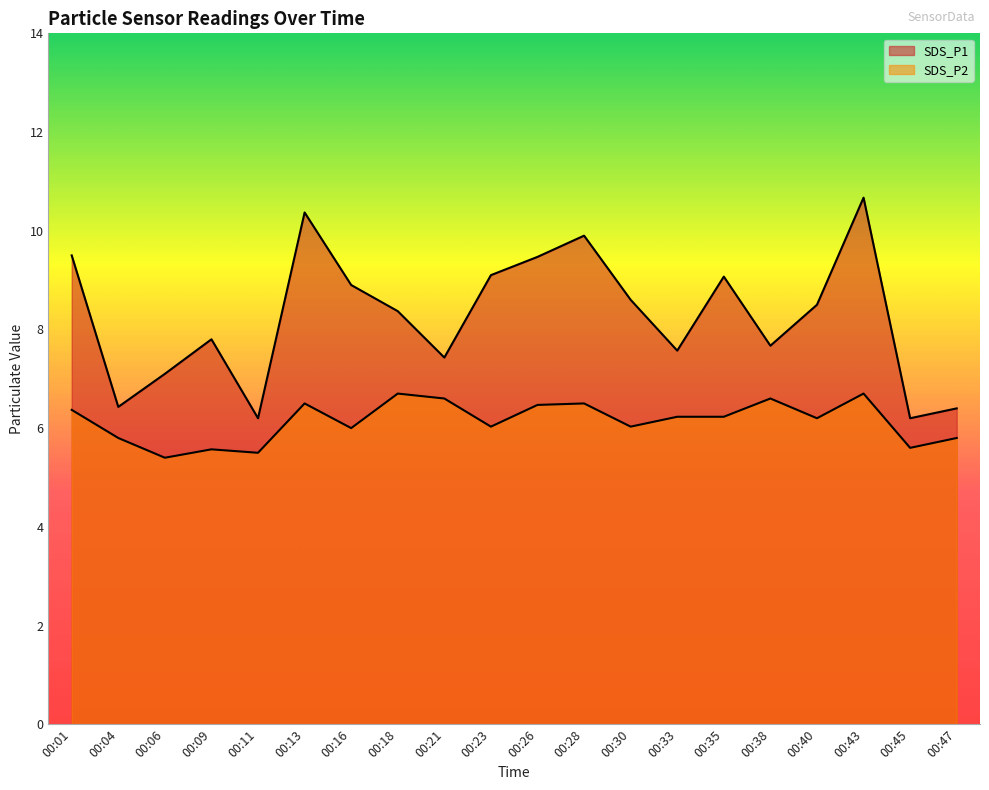

How many categories are shown in the chart?

20